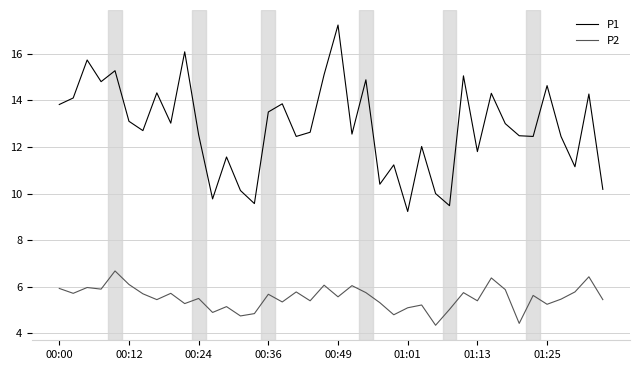

Which series has the widest spread of values?

P1